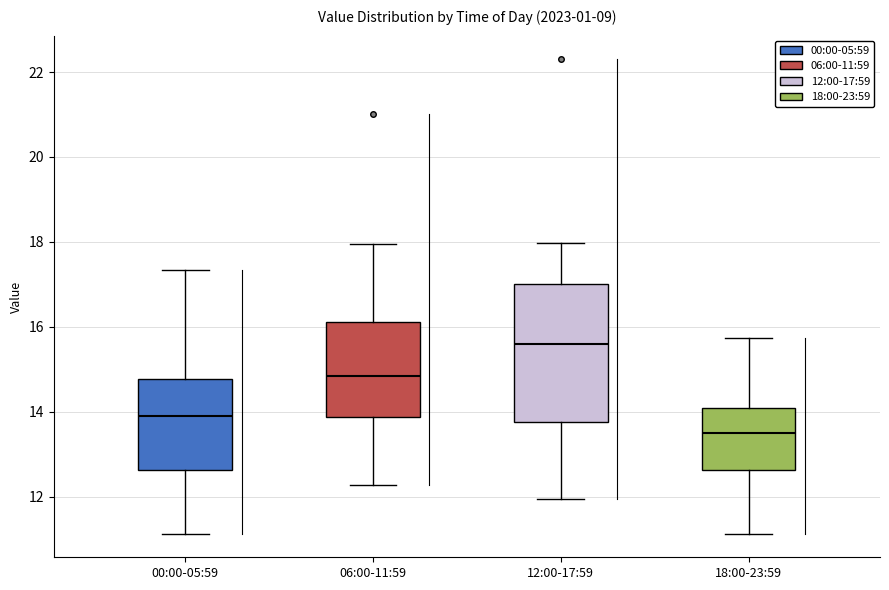

Where does the lower whisker of the box for 06:00-11:59 end on the y-axis? The values are not printed on the chart, so give them approximately, as read against the axis.

12.2